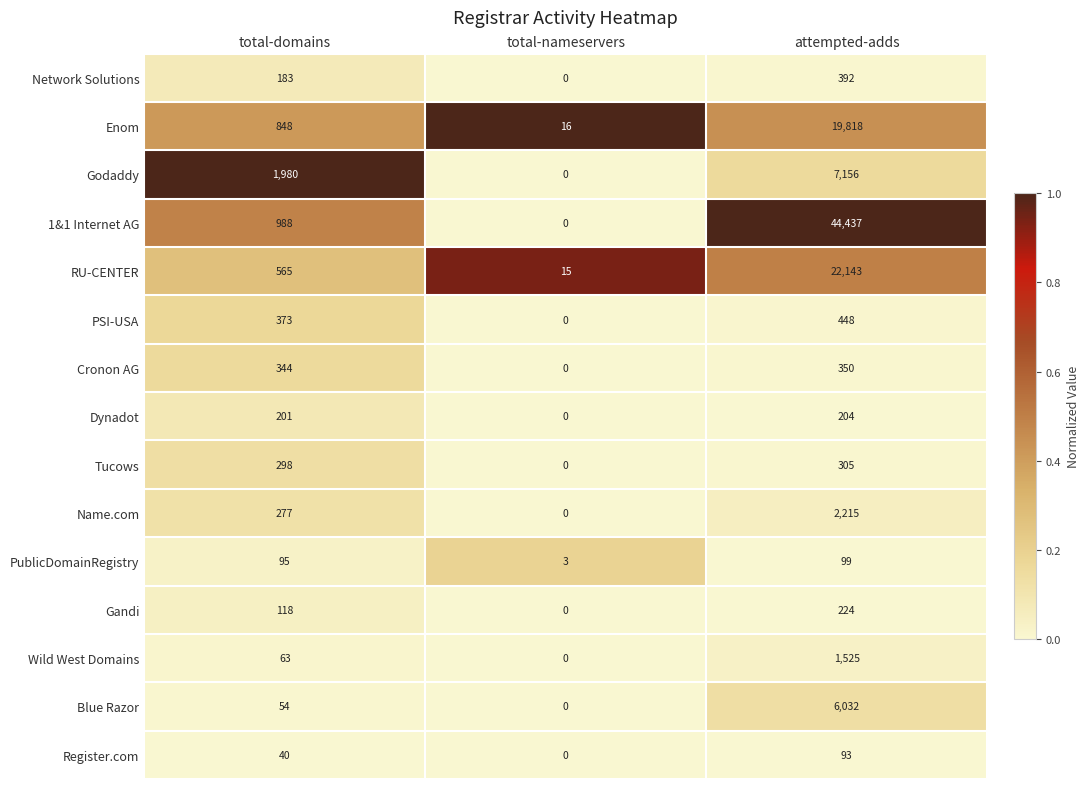

What is the sum of all Cronon AG values?

694